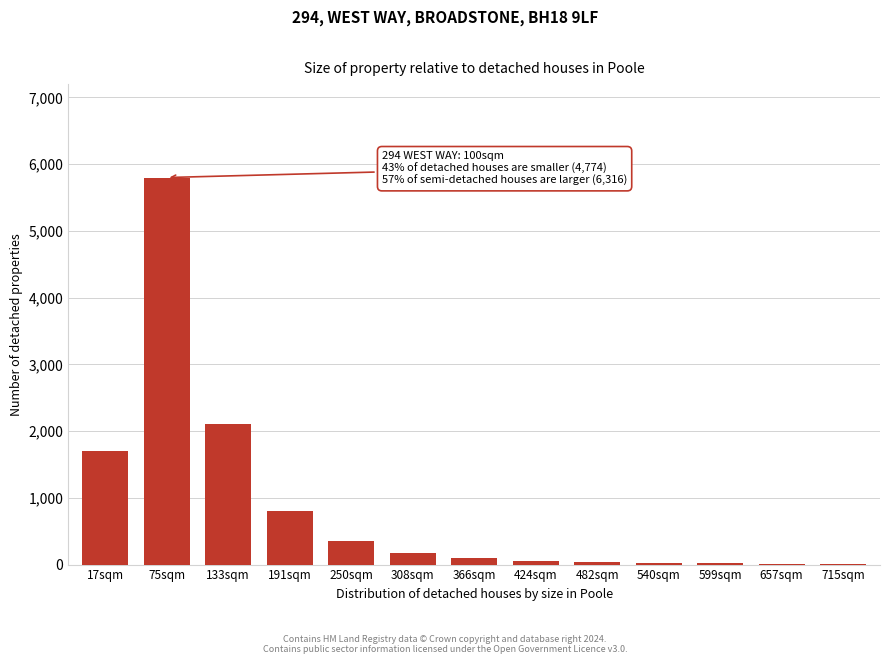

What is the change in value from 191sqm to 250sqm?

-450